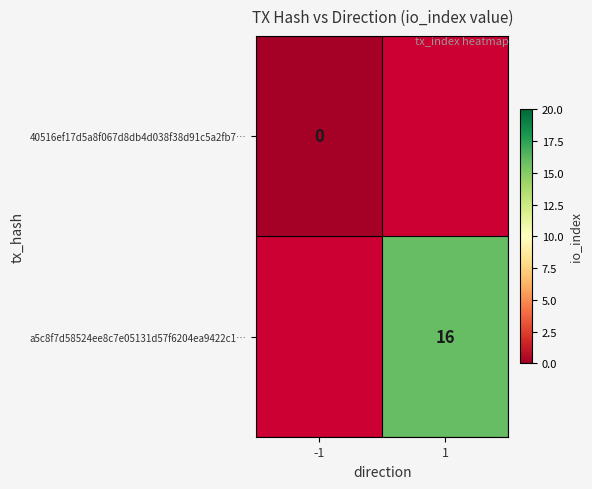

The value of a5c8f7d58524ee8c7e05131d57f6204ea9422c1… at 1 is 10. True or false?

False